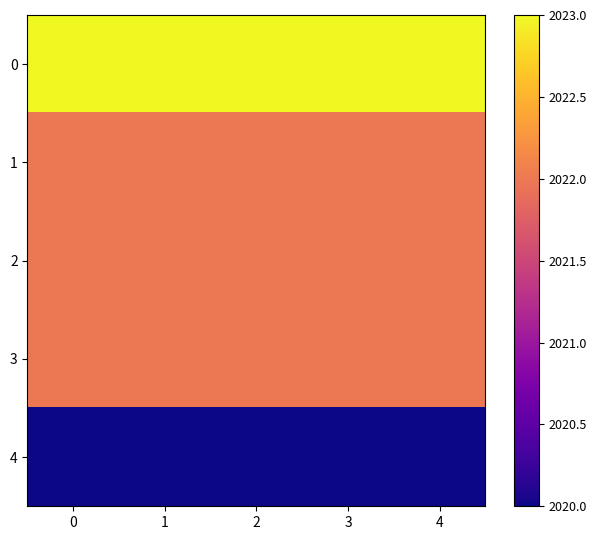

What is the difference between the highest and lowest values at 2?

3